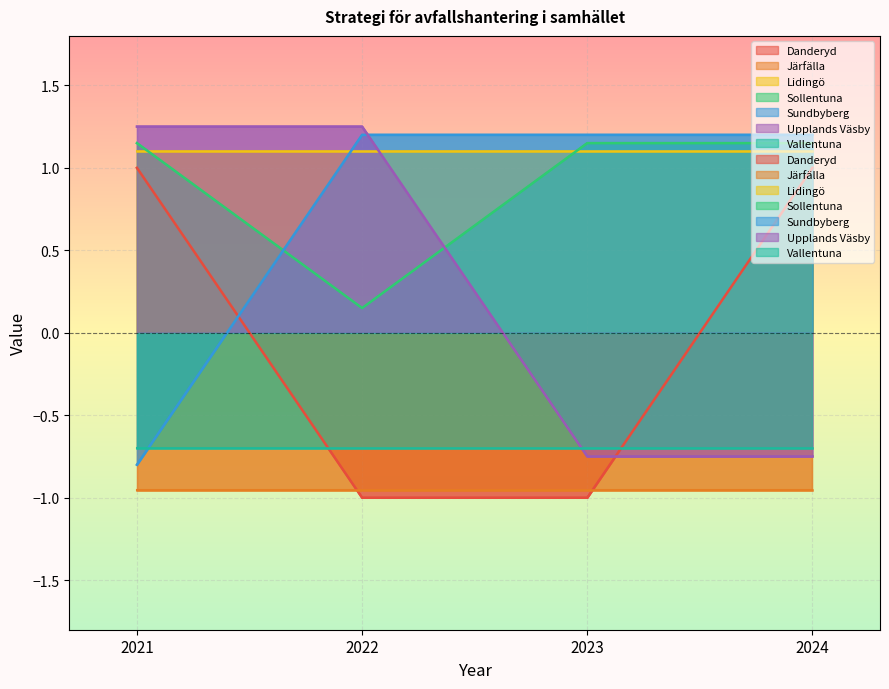

What value does the Upplands Väsby series have at 2023?

-0.8